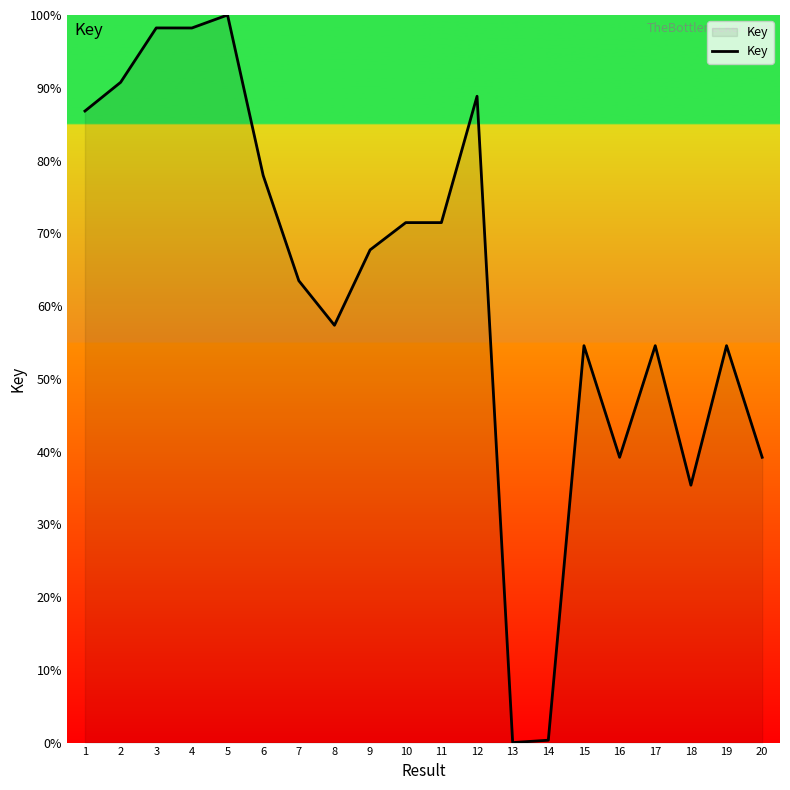

What is the change in value from 6 to 12?

+10.9